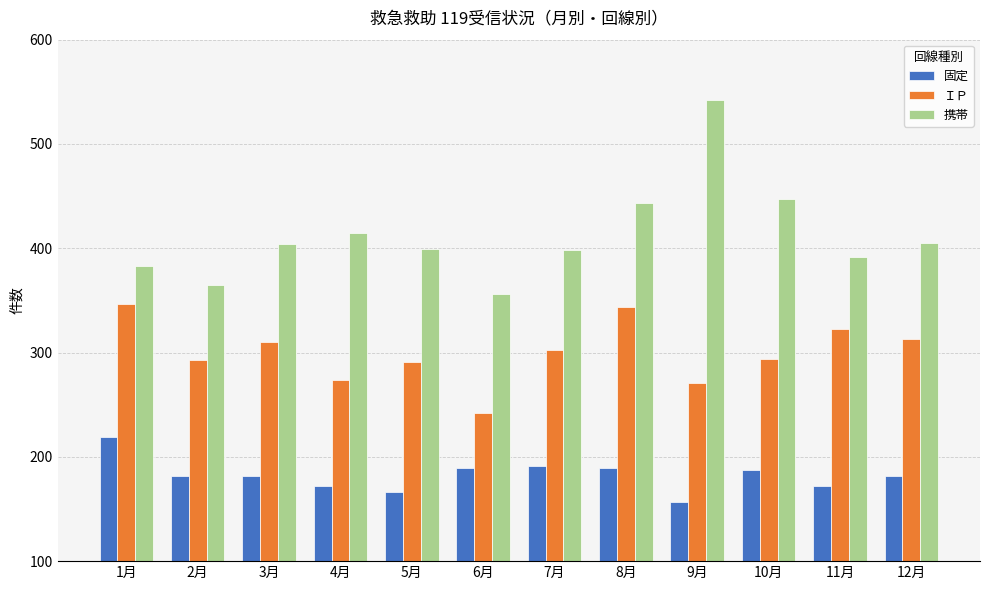

What value does the 固定 series have at 11月, to the nearest 5?

170